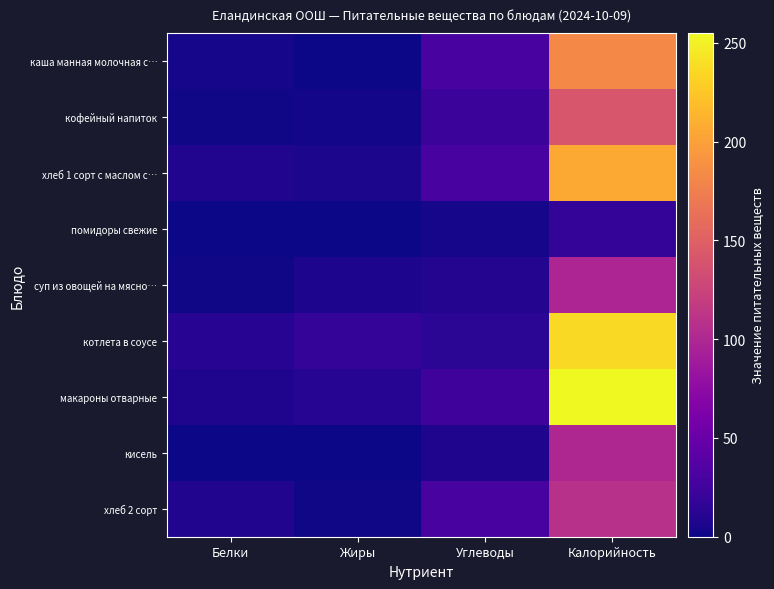

Which label corresponds to the smallest value in the chart?

Белки